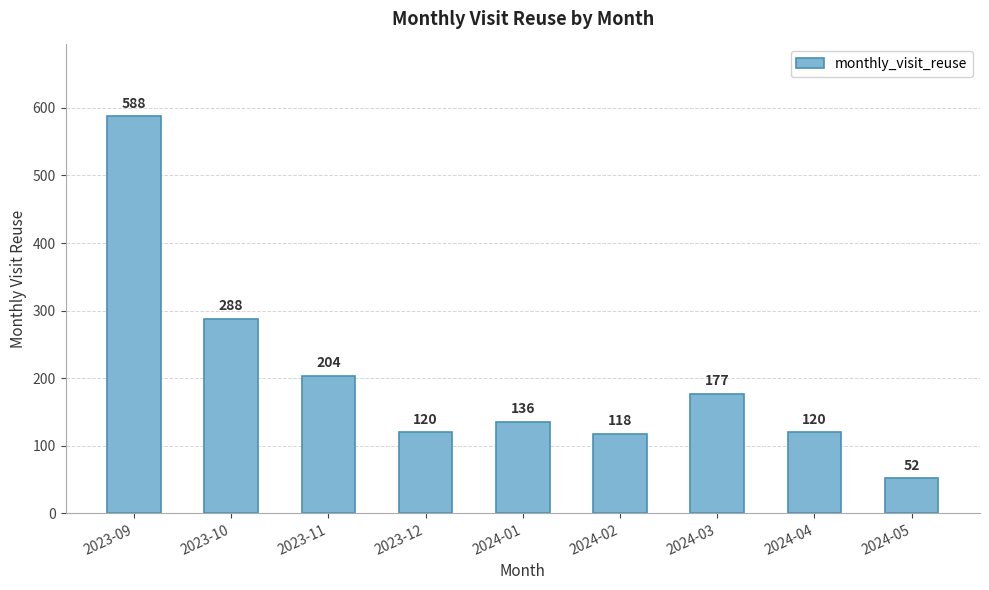

Which label corresponds to the smallest value in the chart?

2024-05